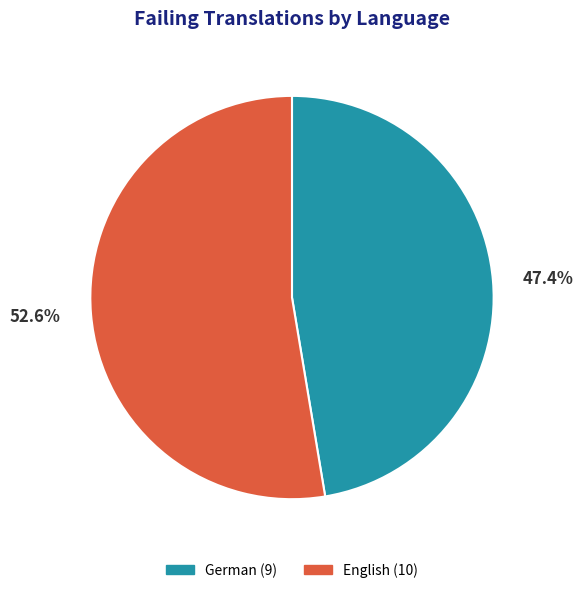

Approximately how many times larger is the value at English compared to German?

1.1